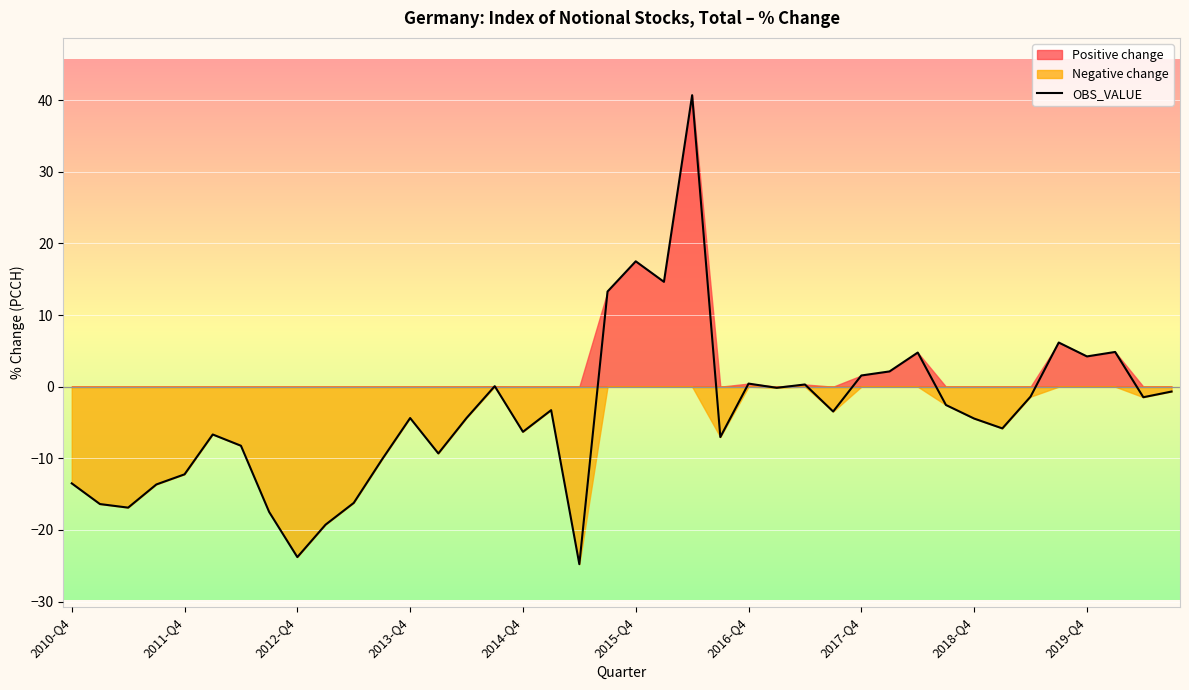

How many points are lower than both their immediate neighbors (excluding endpoints)?

12